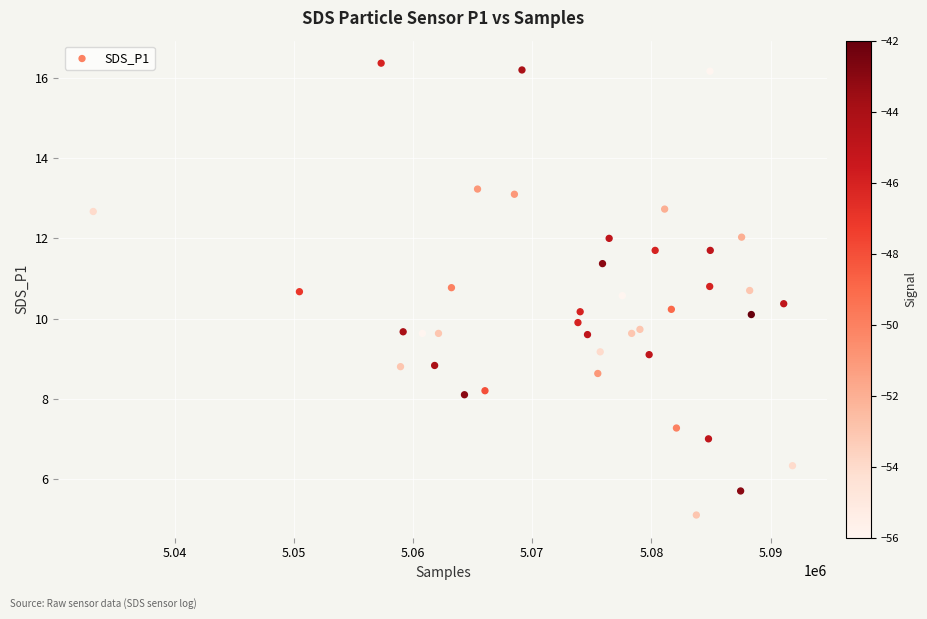

What is the range of X values (max minus min)?

58653.0